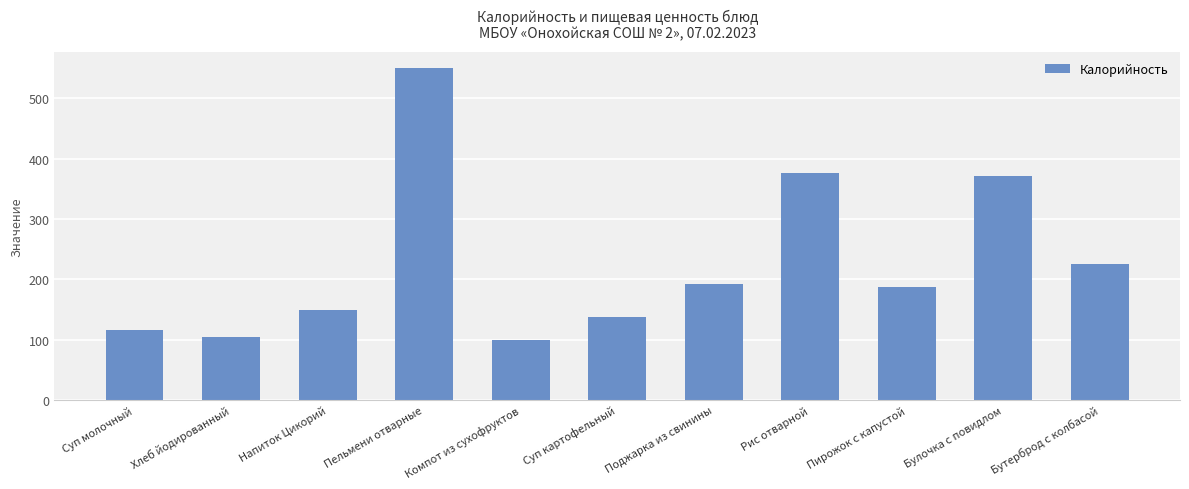

What is the ratio of the value at Пирожок с капустой to the value at Бутерброд с колбасой?

0.8